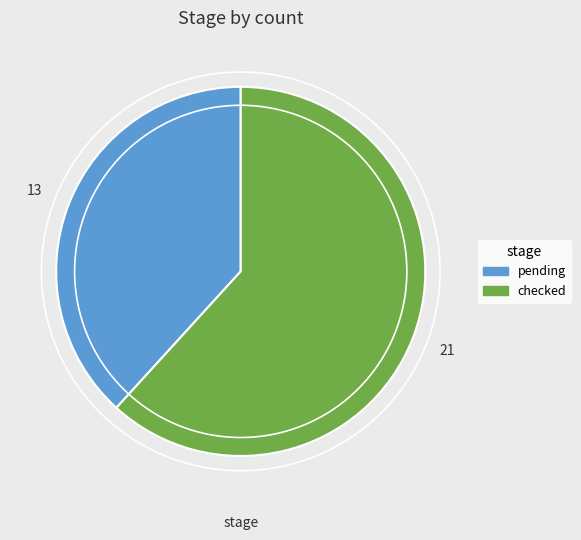

Which slice represents more than half of the pie?

checked